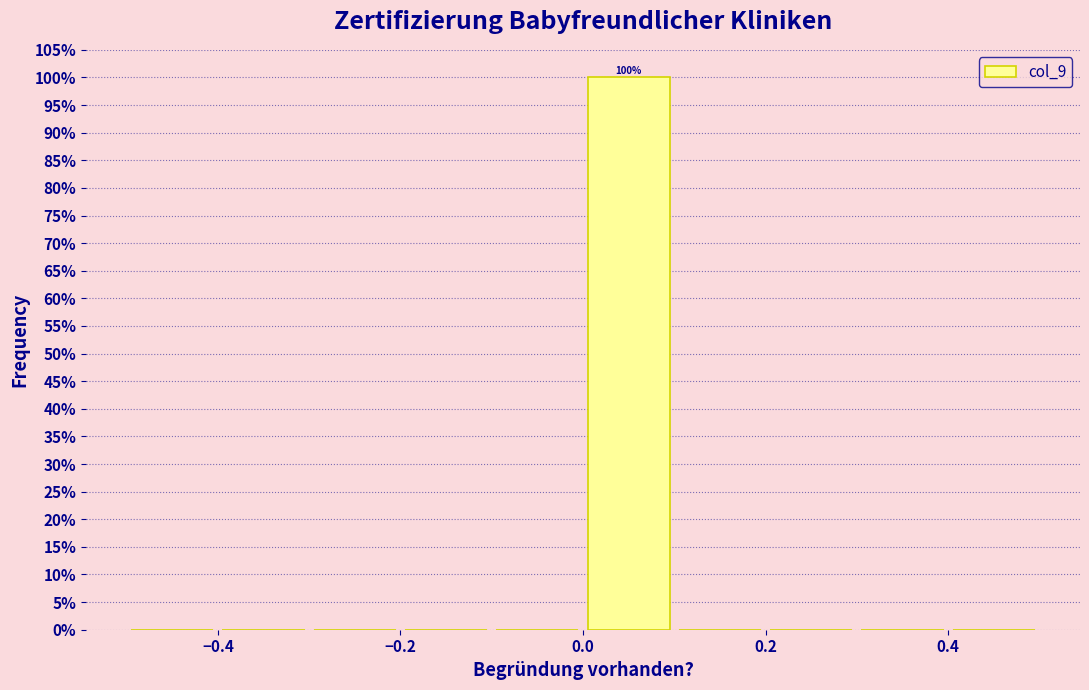

Which range on the x-axis has the tallest bar?

0.0 to 0.1